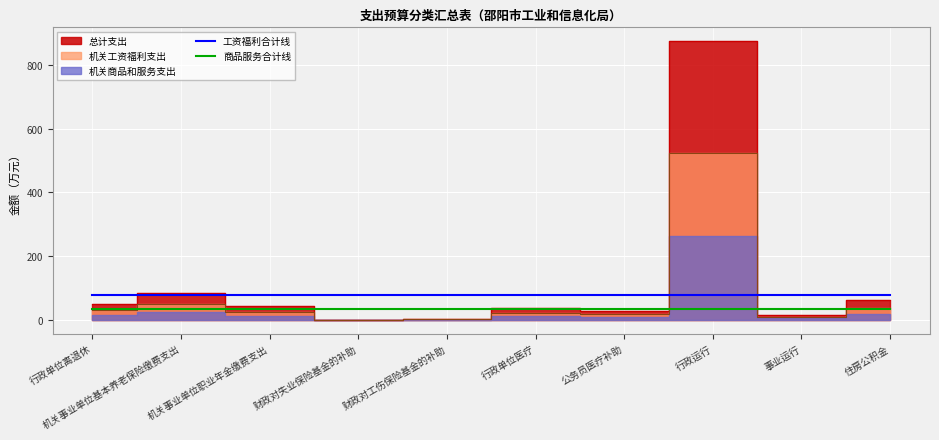

True or false: 商品服务合计线 and 工资福利合计线 cross at least once.

False